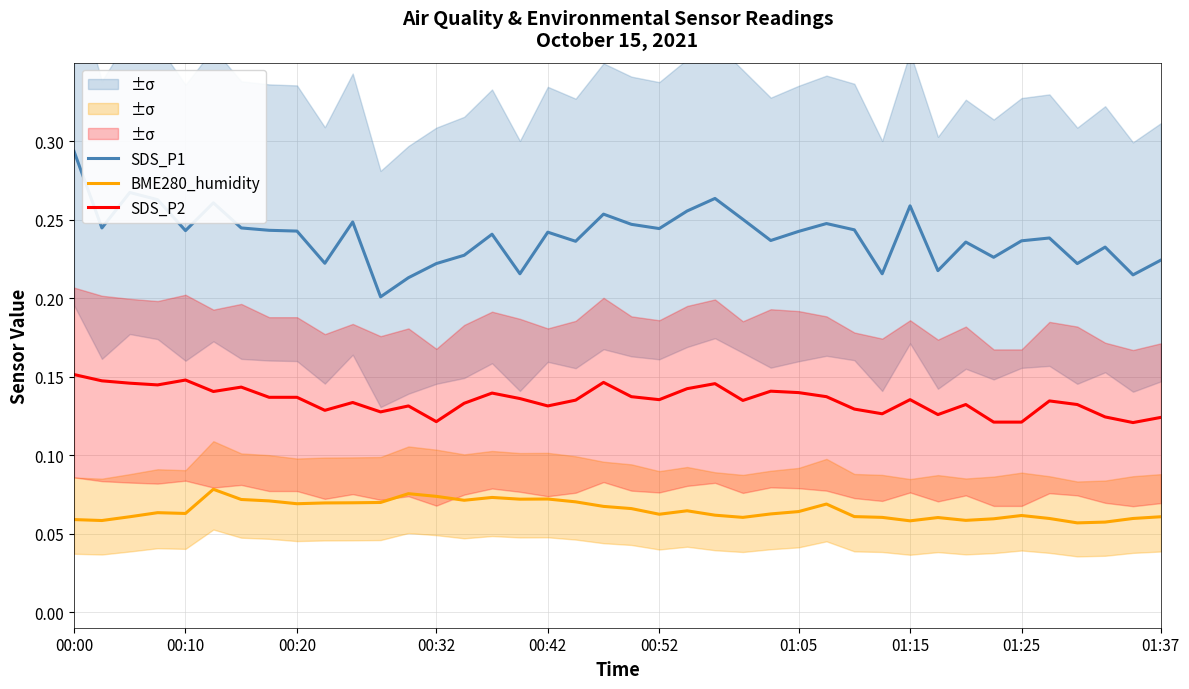

What is the difference between the maximum and minimum values in the SDS_P1 series?

0.1